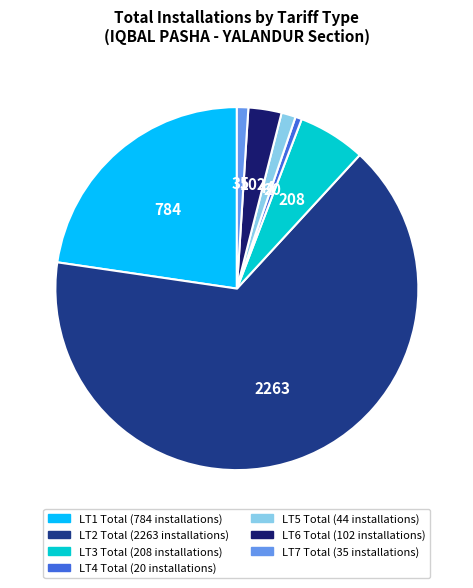

True or false: LT1 Total accounts for 23% of the total.

True